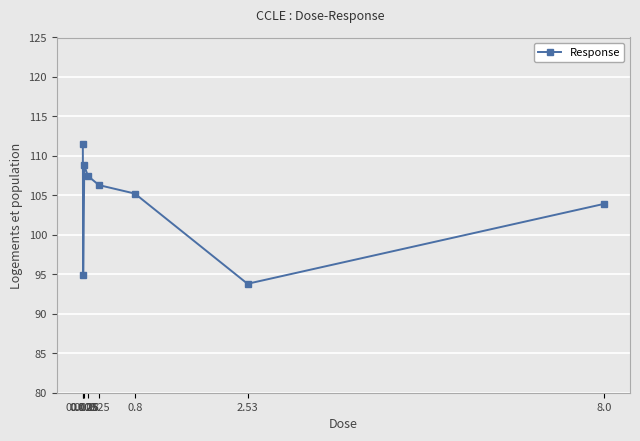

Approximately how many times larger is the value at 8.0 compared to 0.8?

1.0